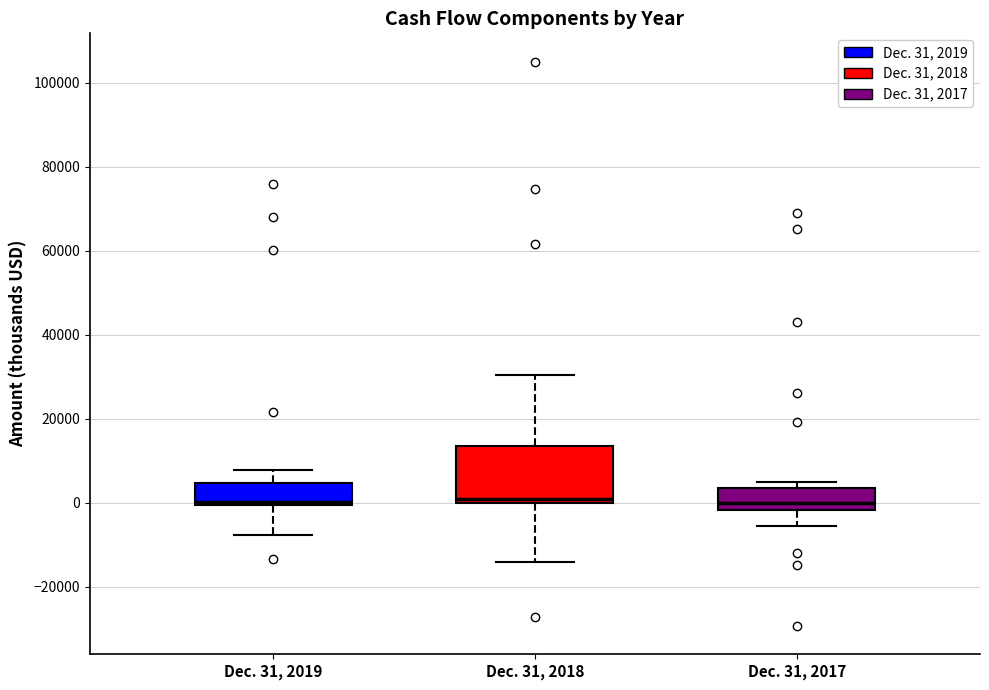

Reading left to right, read every box against the y-axis: the position of its median line, the range the box covers, and the ends of its whiskers. The values are not printed on the chart, so give them approximately, as read against the axis.

Dec. 31, 2019: median 0 (just above the box's lower edge), box 0 to 4000, whiskers -8000 to 8000
Dec. 31, 2018: median 0 (just above the box's lower edge), box 0 to 14000, whiskers -14000 to 30000
Dec. 31, 2017: median 0, box -2000 to 4000, whiskers -6000 to 4000 (just above the box's upper edge)